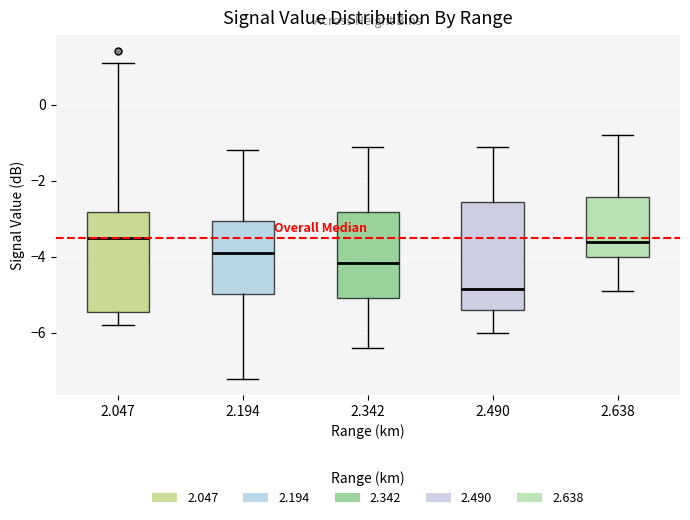

Reading left to right, read every box against the y-axis: the position of its median line, the range the box covers, and the ends of its whiskers. The values are not printed on the chart, so give them approximately, as read against the axis.

2.047: median -3.4, box -5.4 to -2.8, whiskers -5.8 to 1.2
2.194: median -3.8, box -5.0 to -3.0, whiskers -7.2 to -1.2
2.342: median -4.2, box -5.0 to -2.8, whiskers -6.4 to -1.0
2.490: median -4.8, box -5.4 to -2.6, whiskers -6.0 to -1.0
2.638: median -3.6, box -4.0 to -2.4, whiskers -4.8 to -0.8